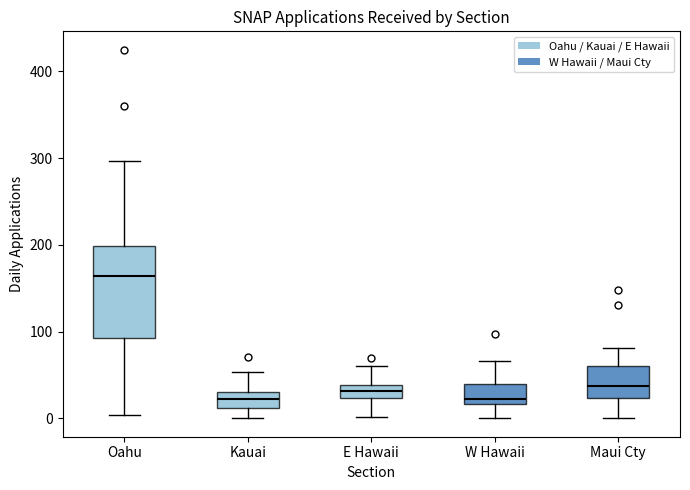

Reading left to right, transcribe this box plot: for each box, give where its median line is, the range the box spans, and where its two whiskers end, as read against the y-axis. The values are not printed on the chart, so give them approximately, as read against the axis.

Oahu: median 160, box 90 to 200, whiskers 0 to 300
Kauai: median 20, box 10 to 30, whiskers 0 to 50
E Hawaii: median 30, box 20 to 40, whiskers 0 to 60
W Hawaii: median 20 (just above the box's lower edge), box 20 to 40, whiskers 0 to 70
Maui Cty: median 40, box 20 to 60, whiskers 0 to 80